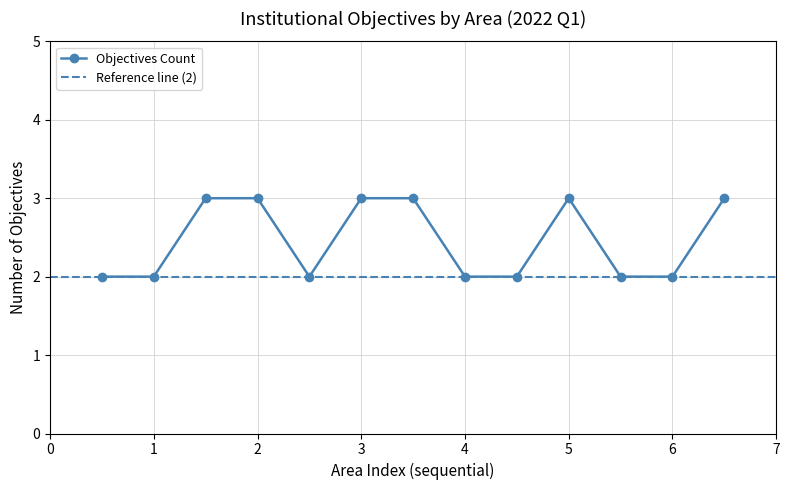

The value of Objectives Count at 3 is 3. True or false?

True